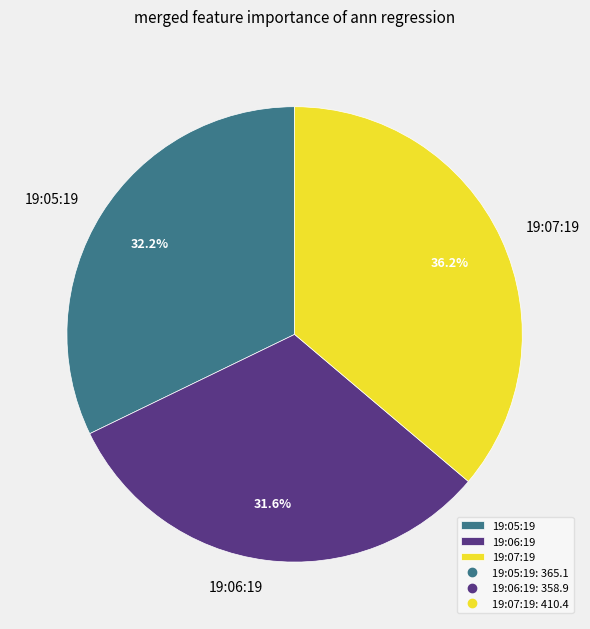

Is there a majority slice in this chart?

No